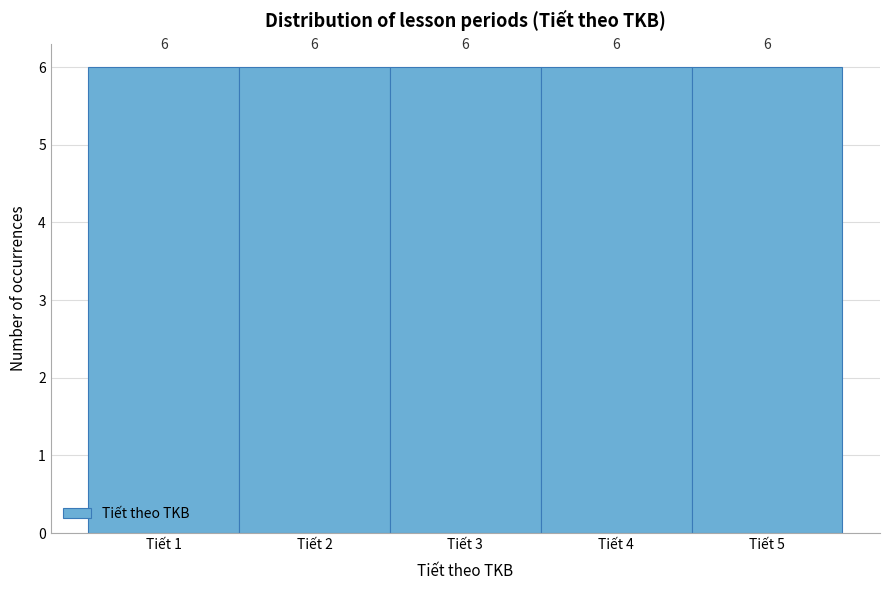

Reading left to right, list every bar in this chart as the range it spans on the x-axis followed by its height.

0.5 to 1.5: 6
1.5 to 2.5: 6
2.5 to 3.5: 6
3.5 to 4.5: 6
4.5 to 5.5: 6